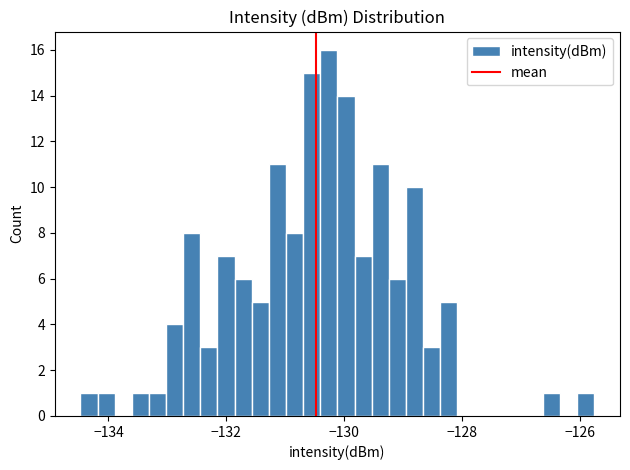

Read against the x-axis, roughly where is the centre of the tallest bar?

-130.2